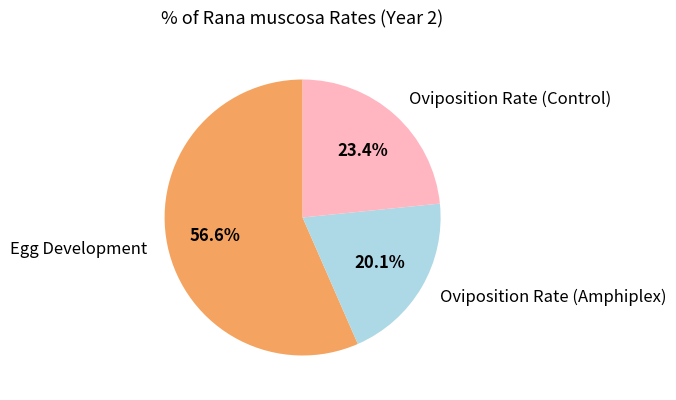

What percentage is NOT represented by Oviposition Rate (Amphiplex)?

79.9%